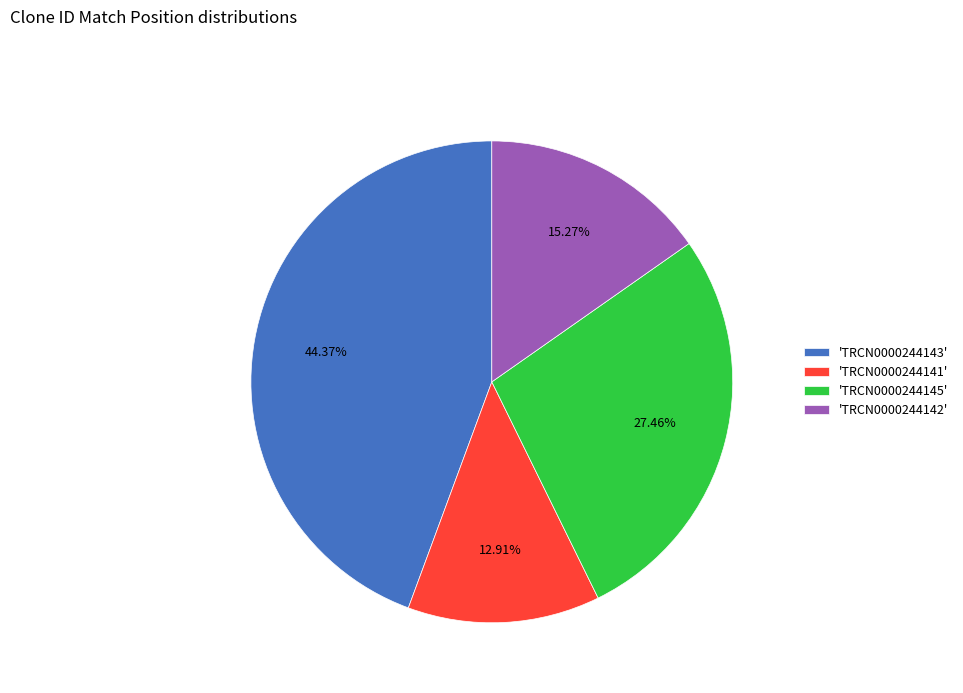

Combined, do 'TRCN0000244145' and 'TRCN0000244141' account for over 50%?

No